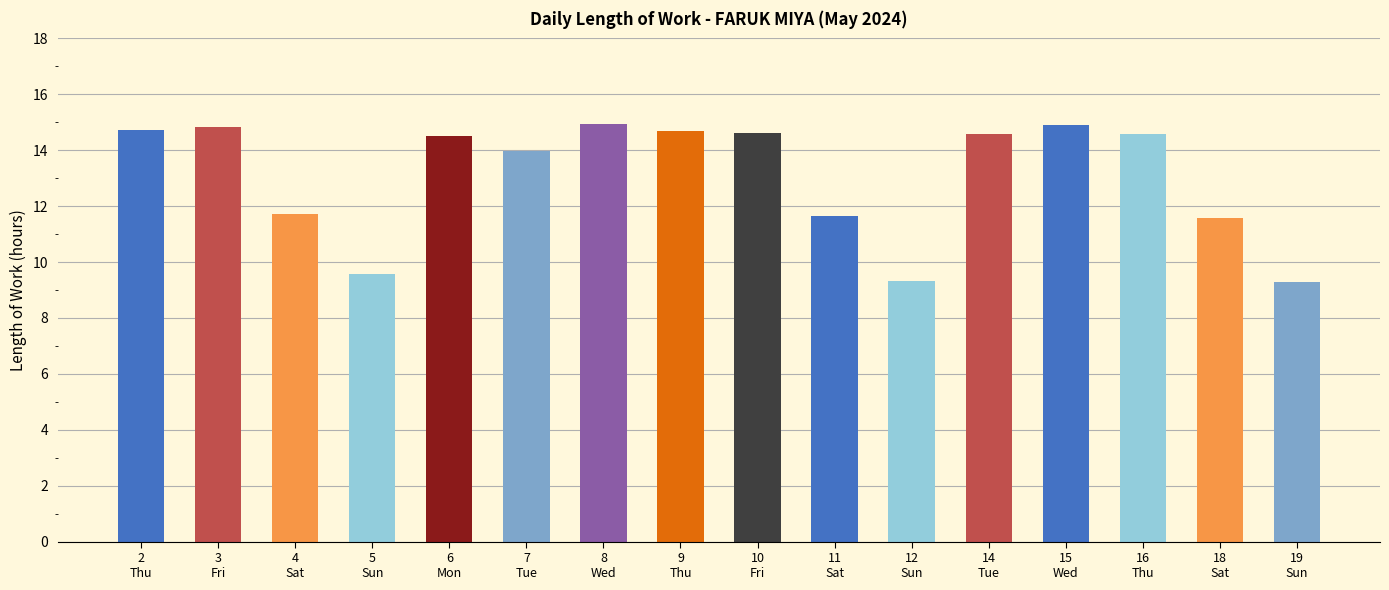

What is the value of the 13th bar from the left?

14.9